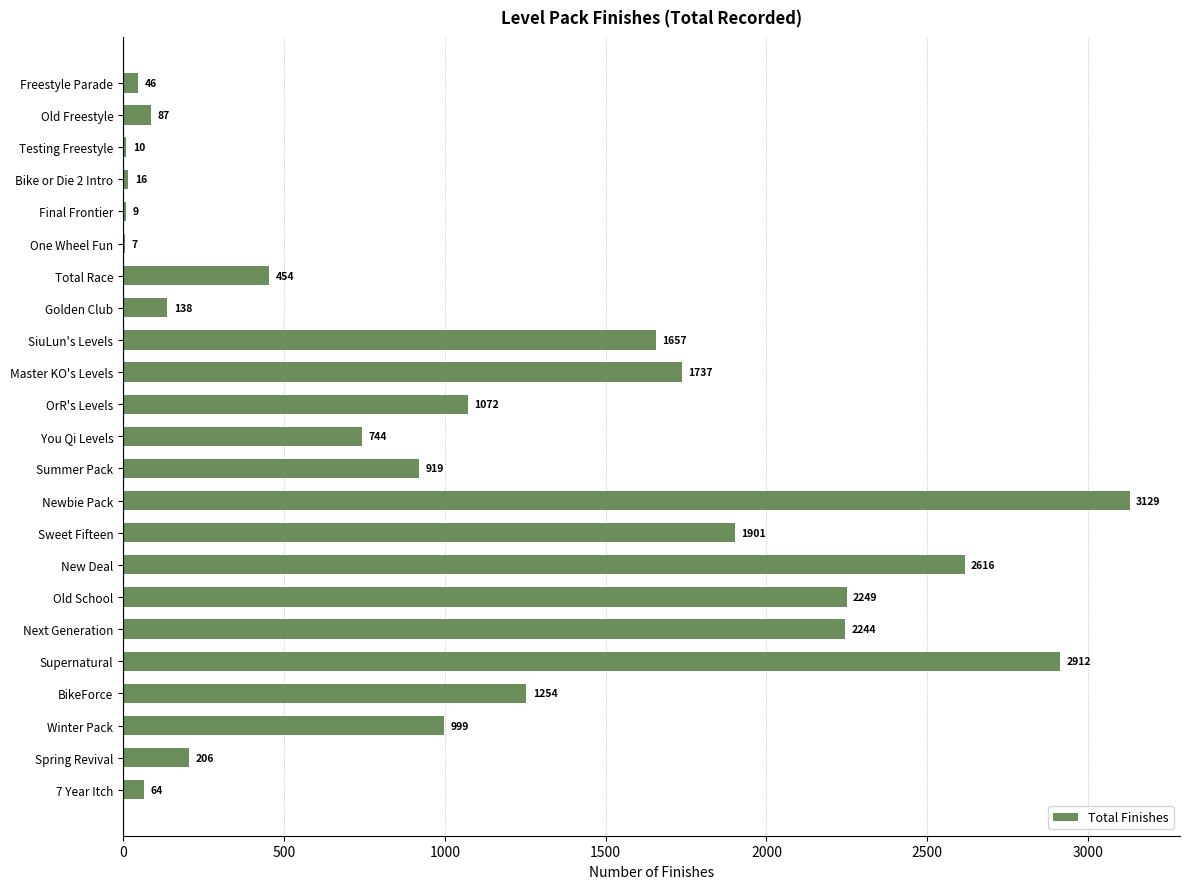

What is the change in value from New Deal to Next Generation?

-372